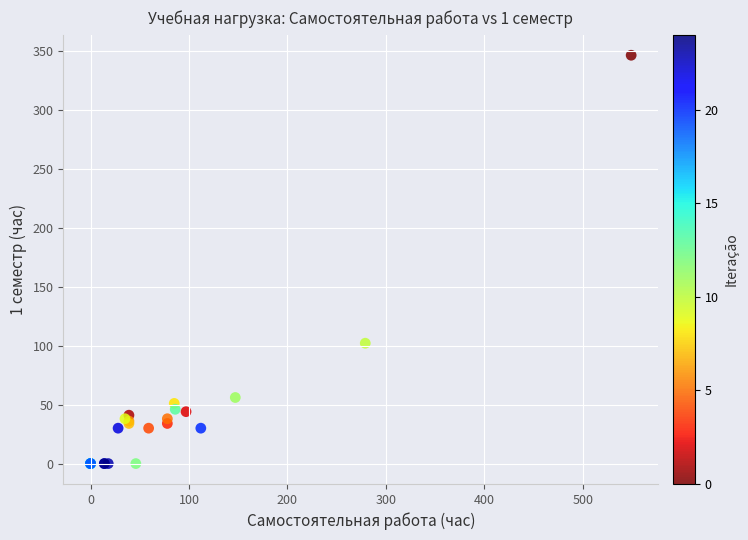

What Y value in the scatter plot is closest to 173?

102